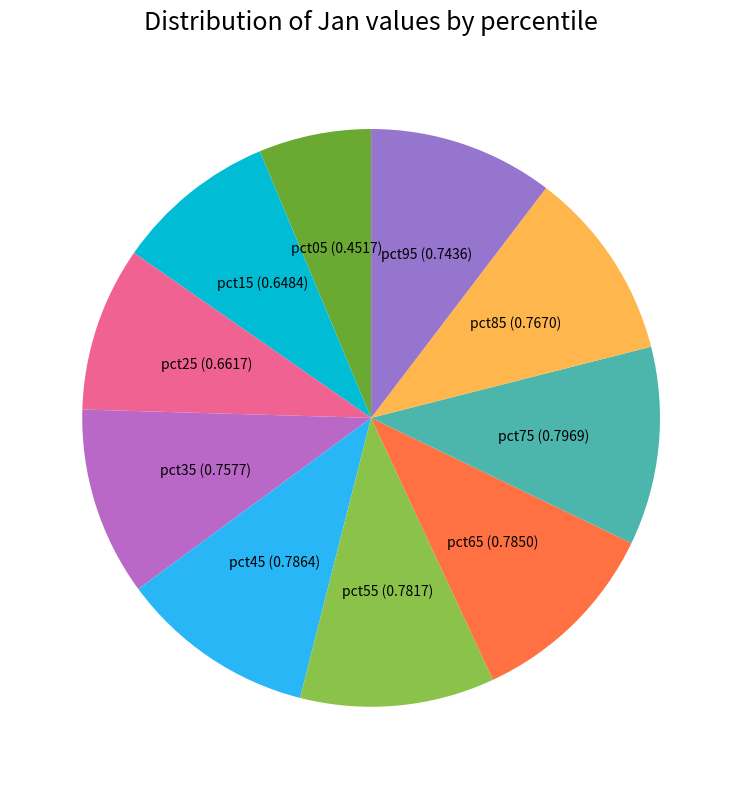

Does any single category account for the majority?

No